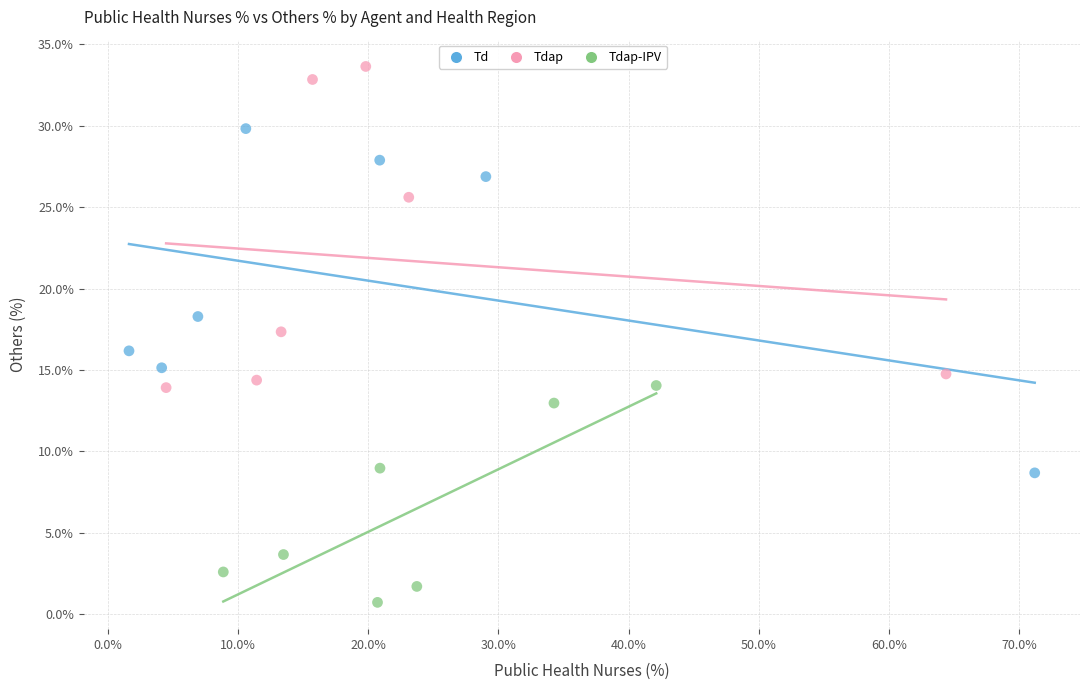

Which series contains the highest Y value?

Tdap